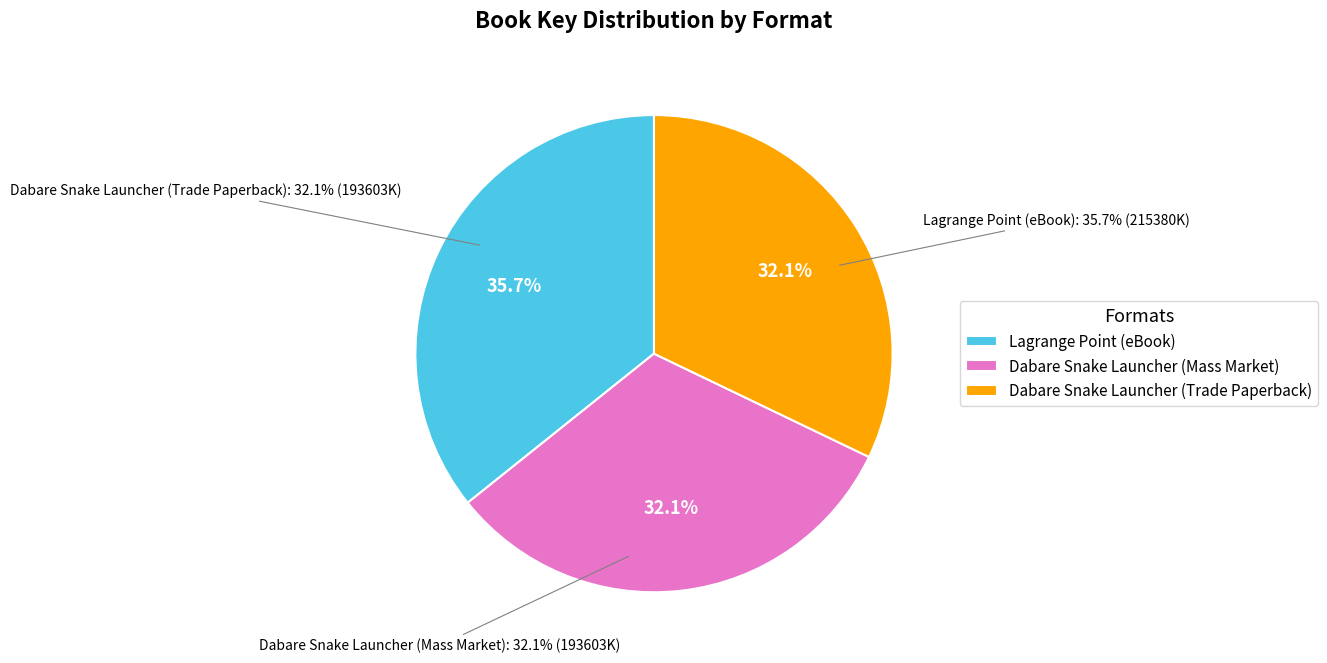

True or false: Lagrange Point (eBook) accounts for 51% of the total.

False